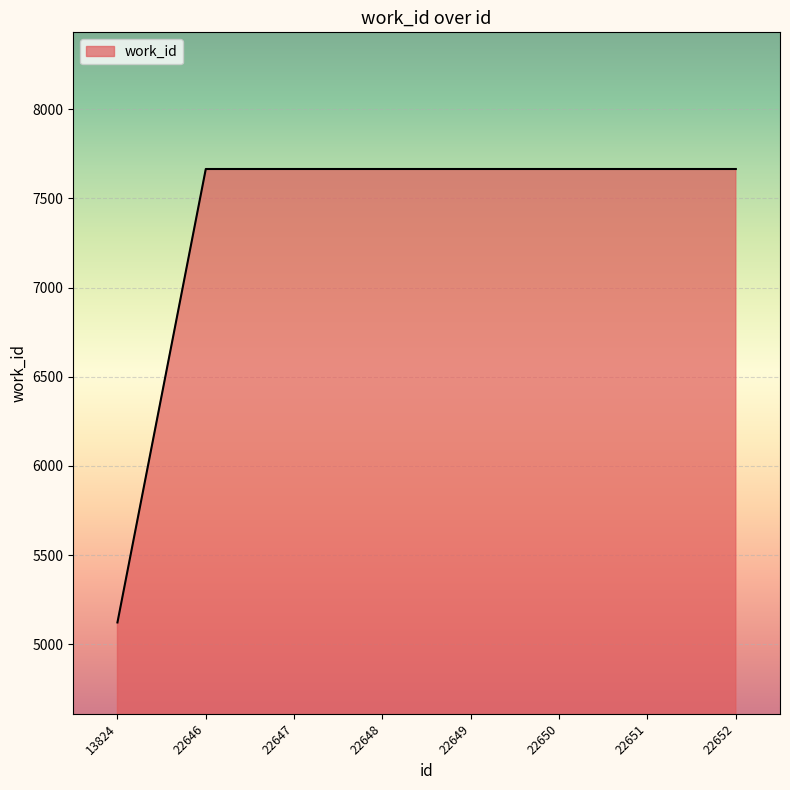

What is the average value?

7347